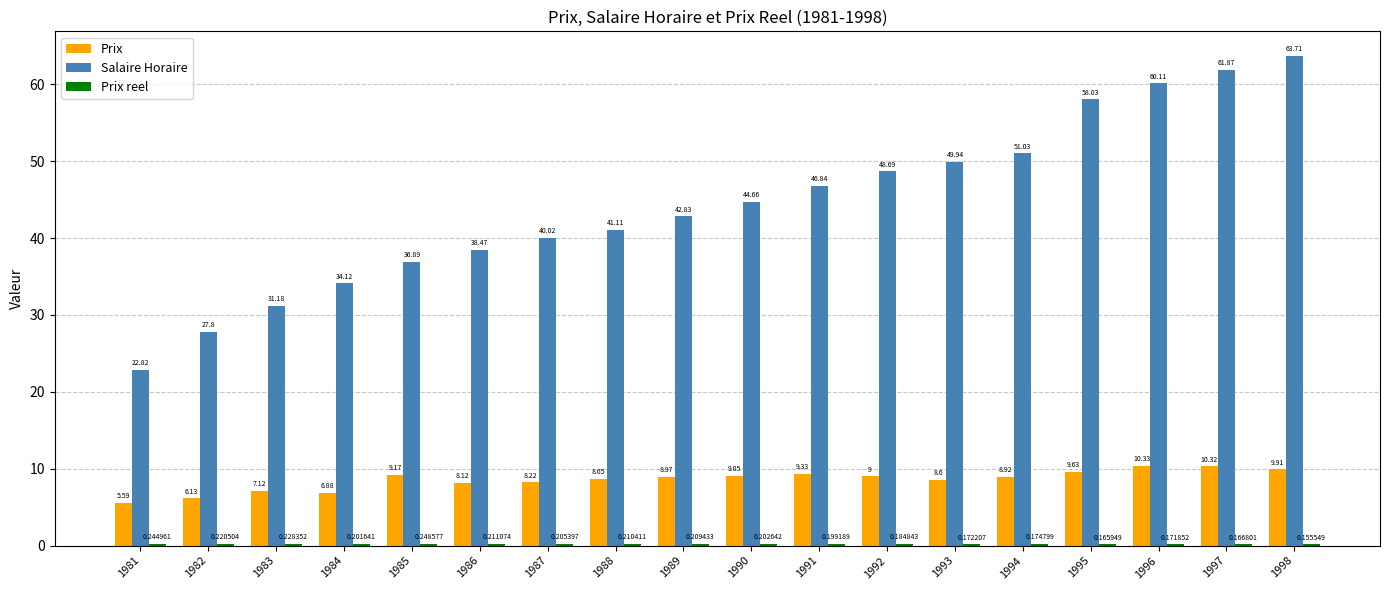

What is the sum of all Prix values?

153.9